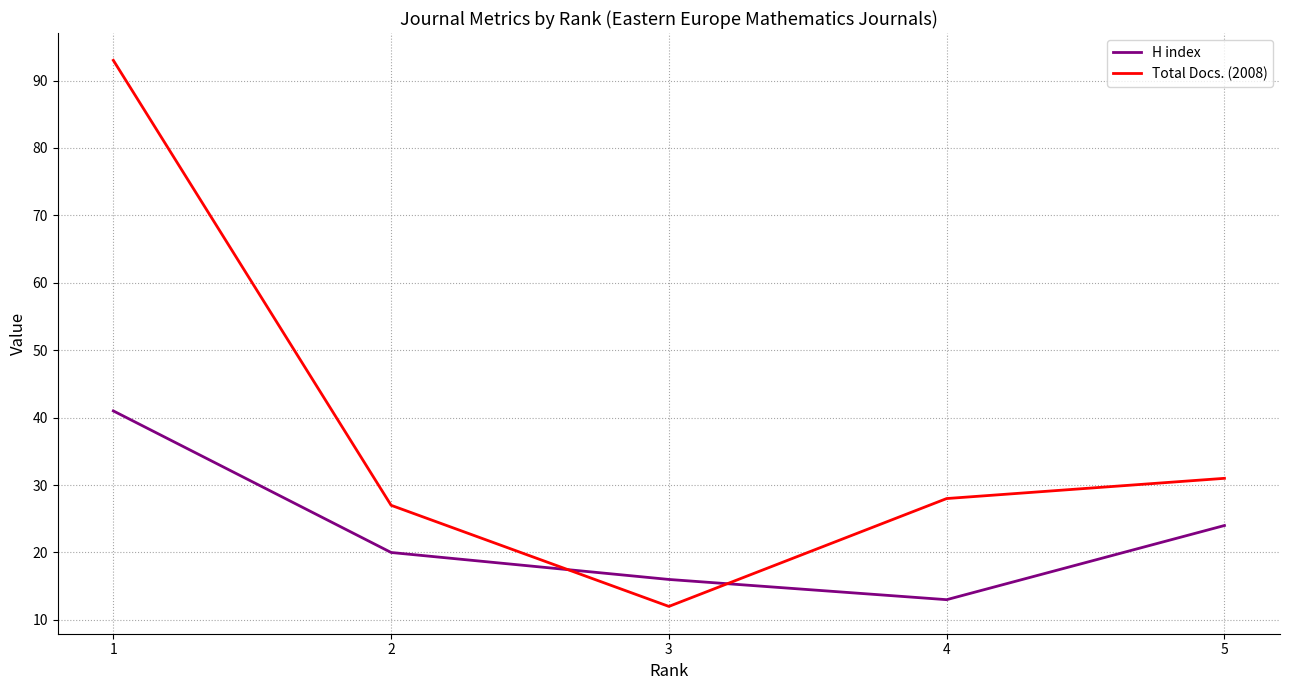

How many series are shown in this chart?

2